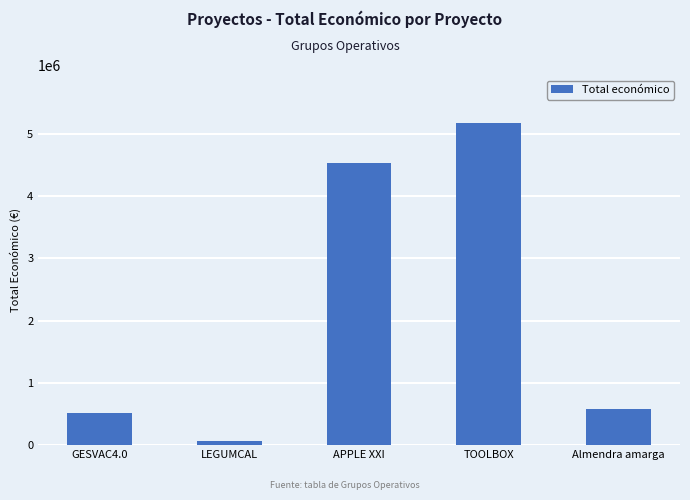

What is the label of the 1st bar from the left?

GESVAC4.0